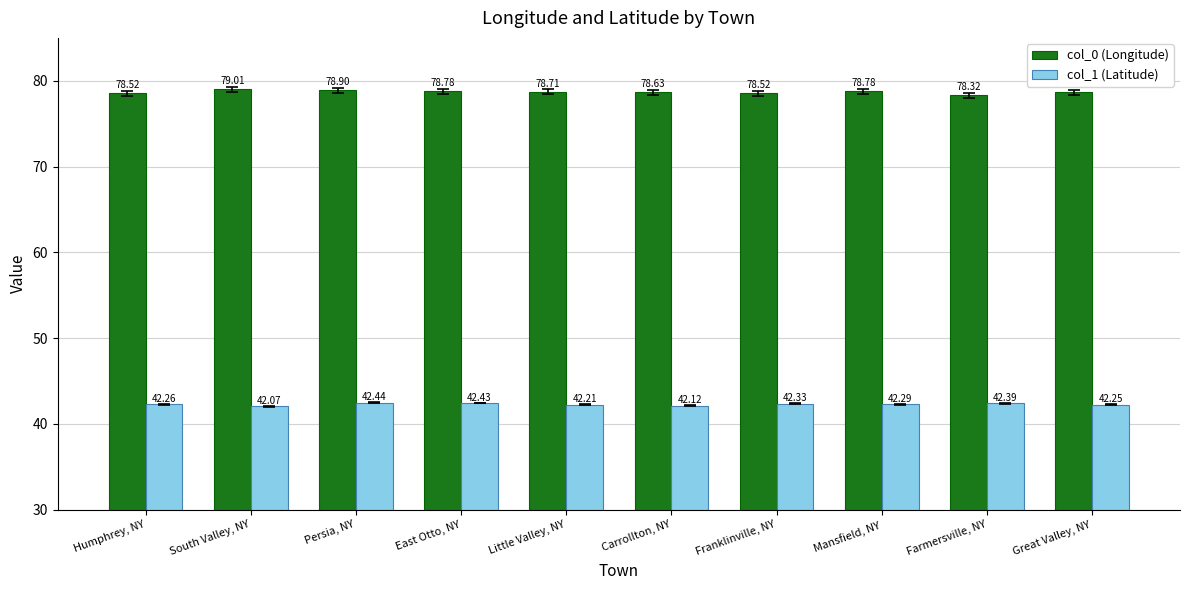

What is the maximum value for col_0 (Longitude)?

79.0